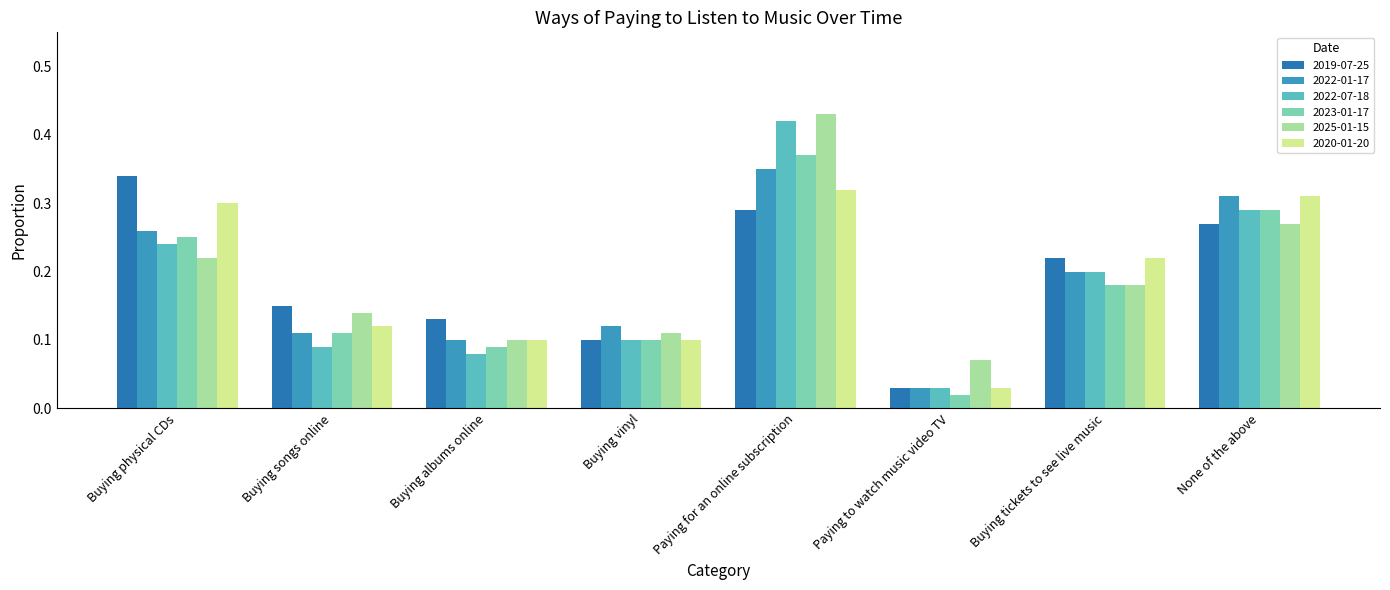

Which series has the widest spread of values?

2022-07-18